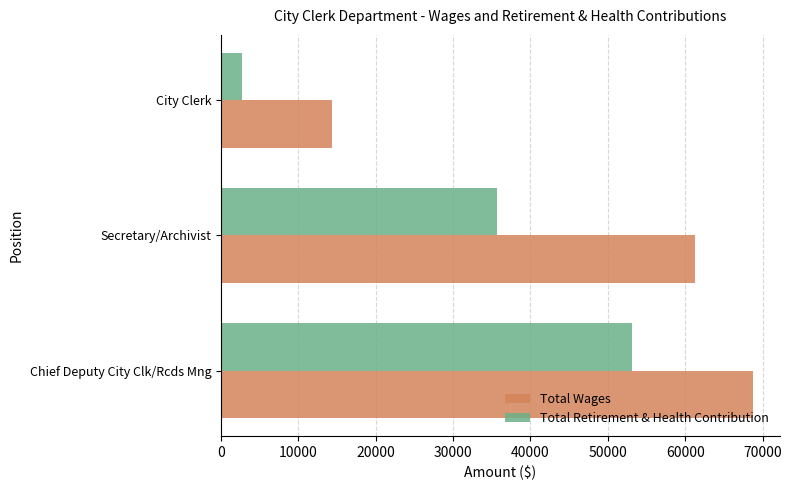

Rank the series by their maximum value, from lowest to highest.

Total Retirement & Health Contribution, Total Wages